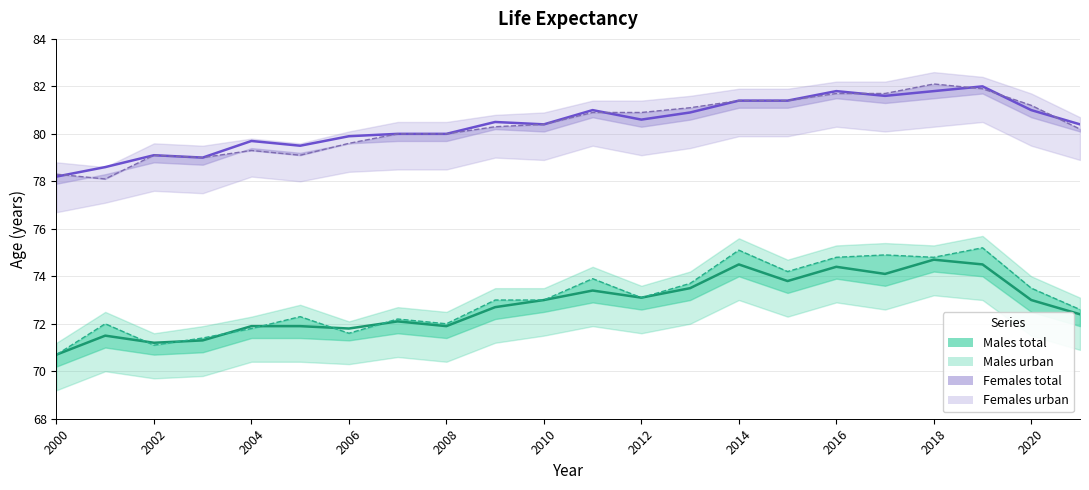

True or false: Females total has a value of 121.8 at 2012.

False